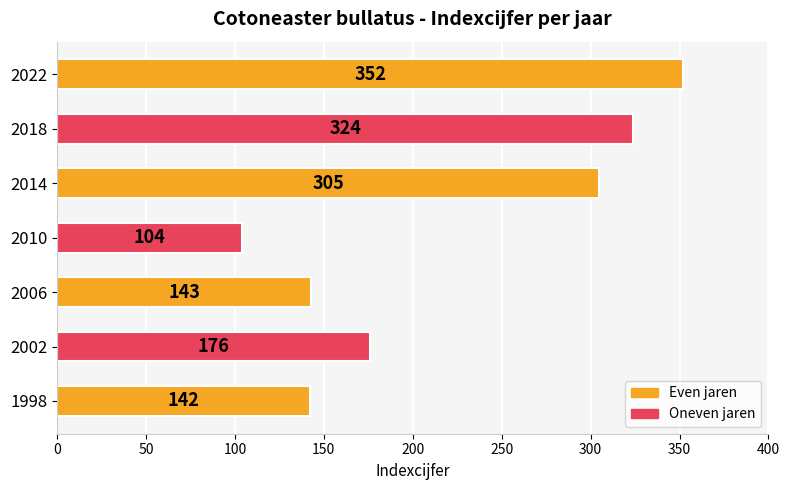

How many data points are less than 176?

3